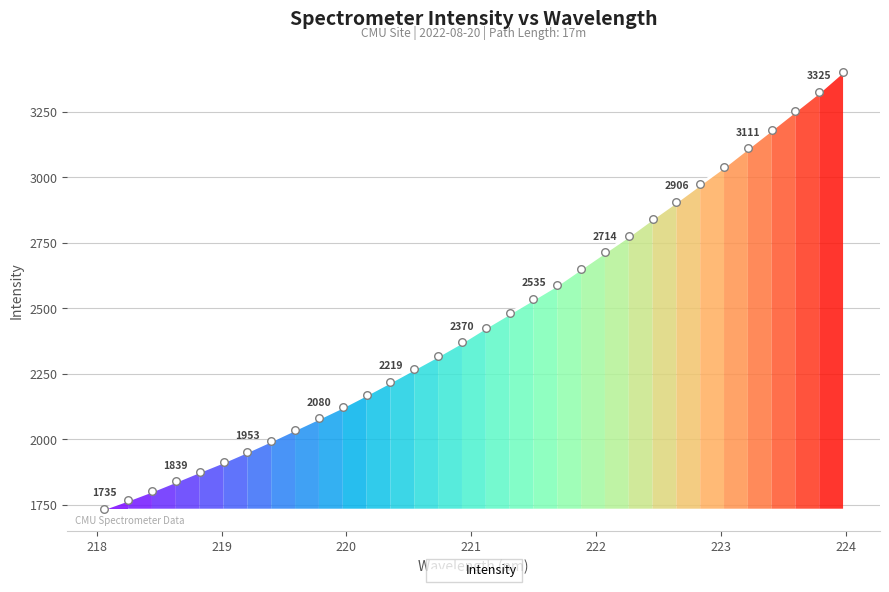

What is the difference between the maximum and minimum values?

1668.6